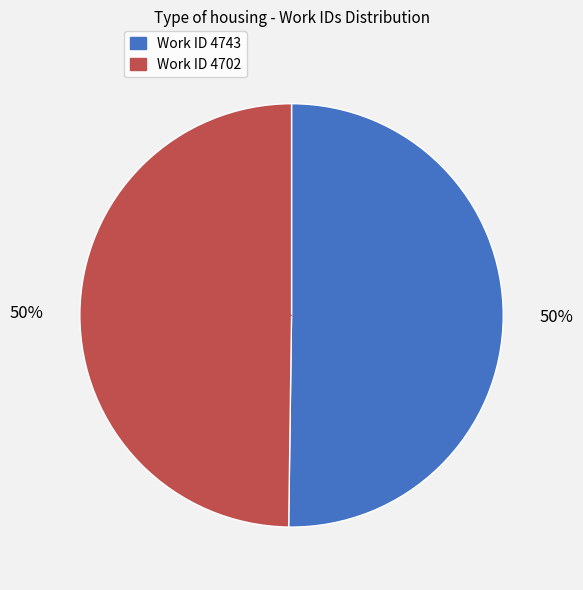

Is the sum of Work ID 4702 and Work ID 4743 greater than half?

Yes